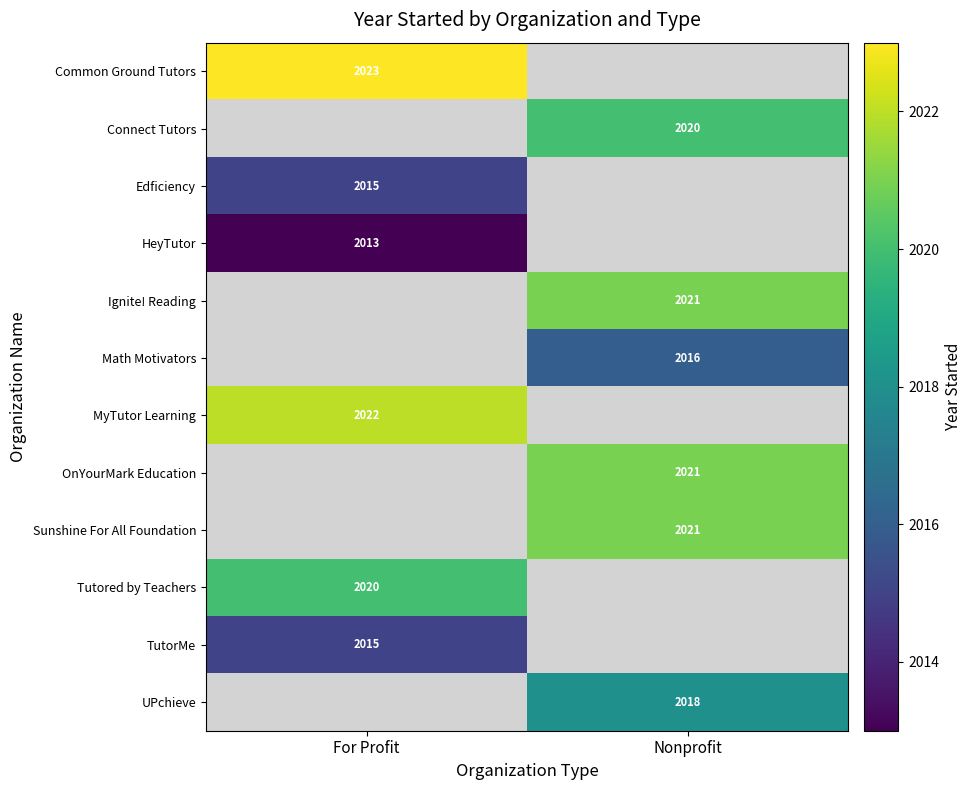

Which series has the largest range (max minus min)?

Common Ground Tutors